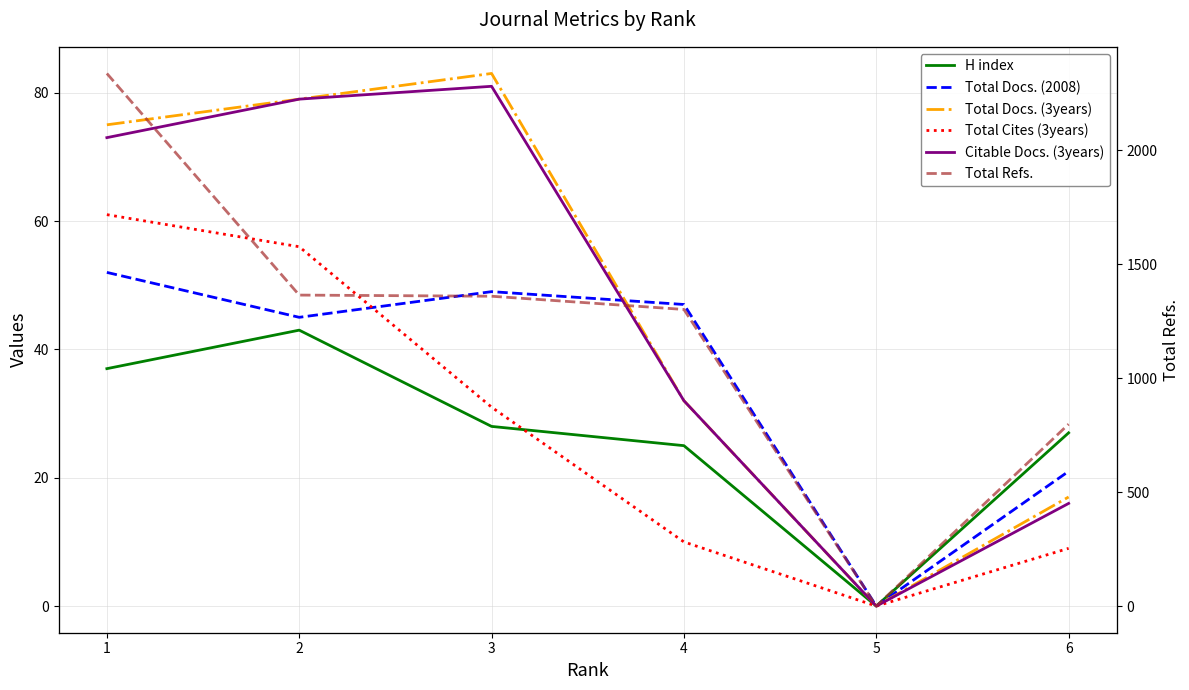

What is the difference between the maximum and minimum values in the Total Cites (3years) series?

61